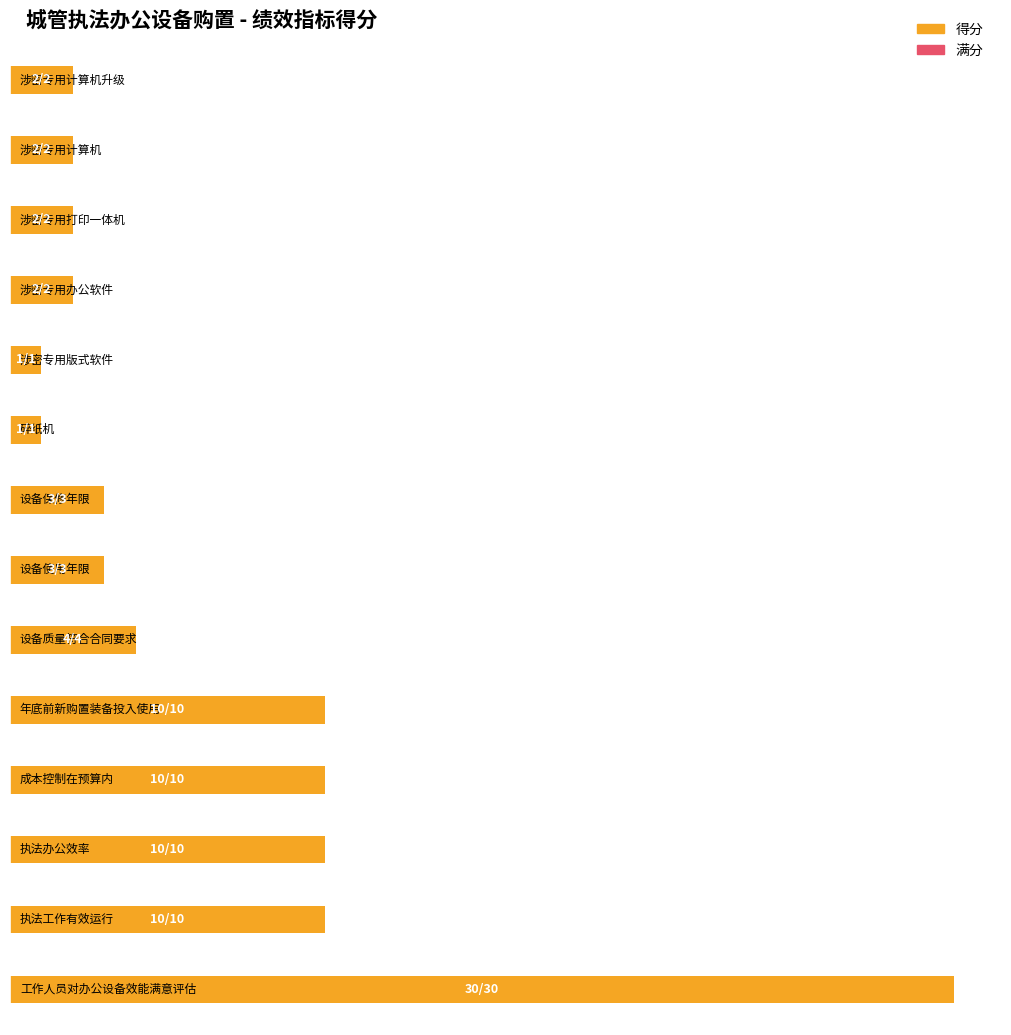

What is the value of the 7th bar from the left?

3